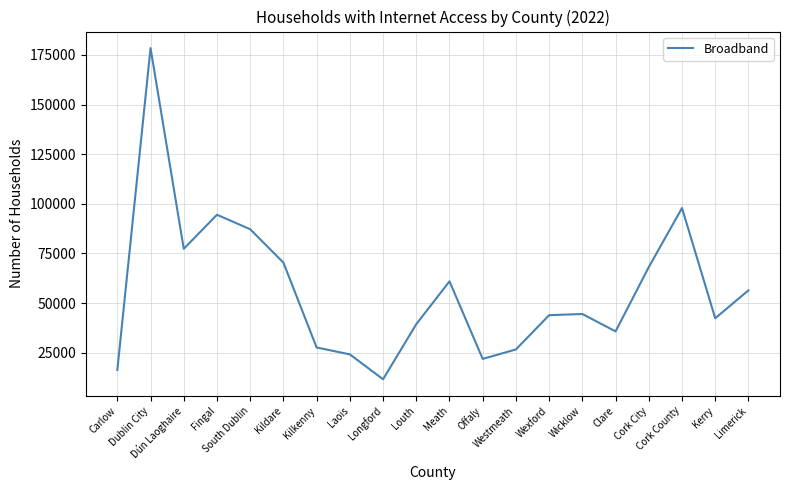

At which label is the value closest to 95004?

Fingal